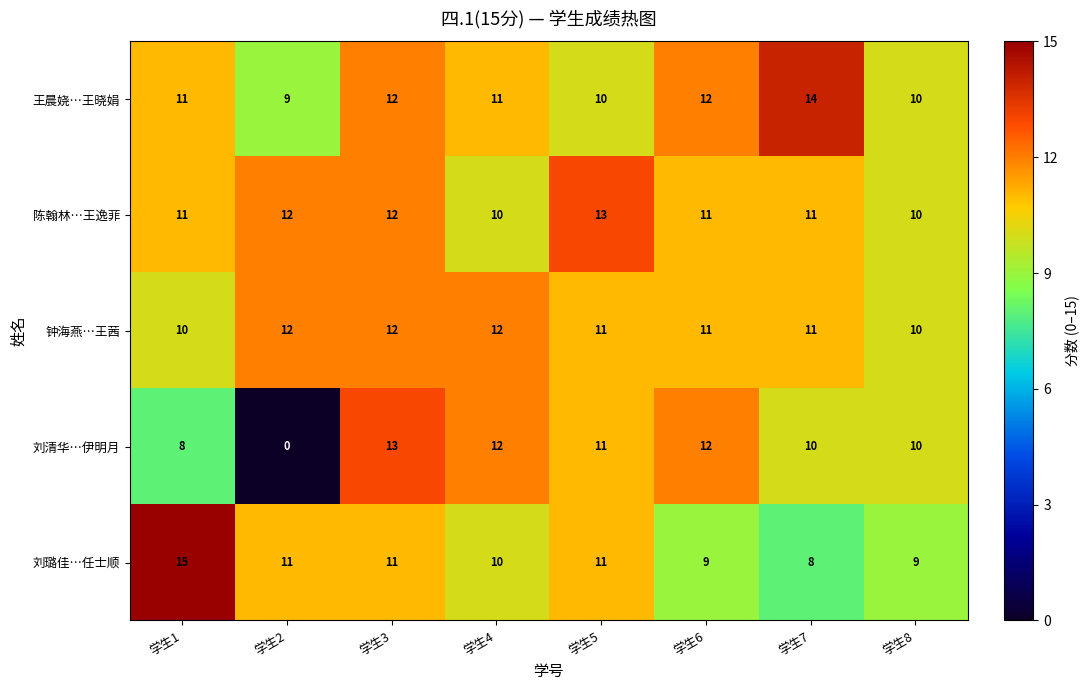

What is the greatest value displayed?

15